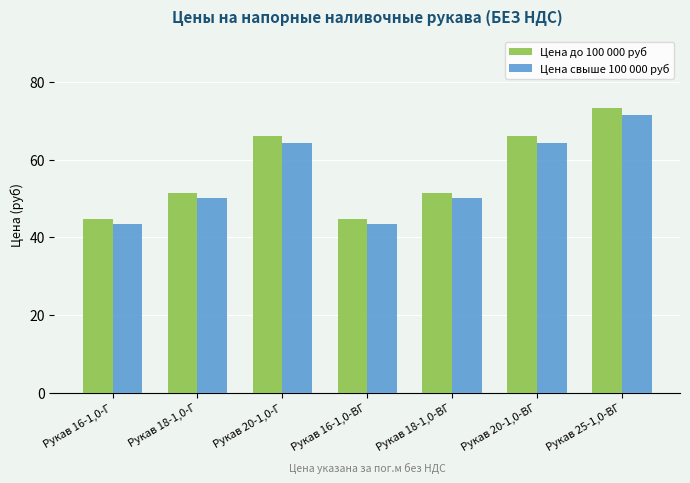

What are all the series names shown in the legend?

Цена до 100 000 руб, Цена свыше 100 000 руб